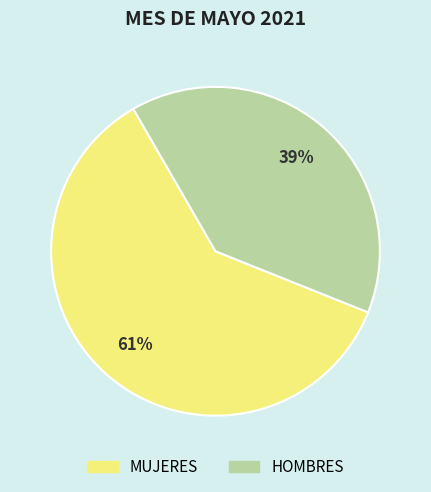

To the nearest percent, what is the combined percentage of MUJERES and HOMBRES?

100%